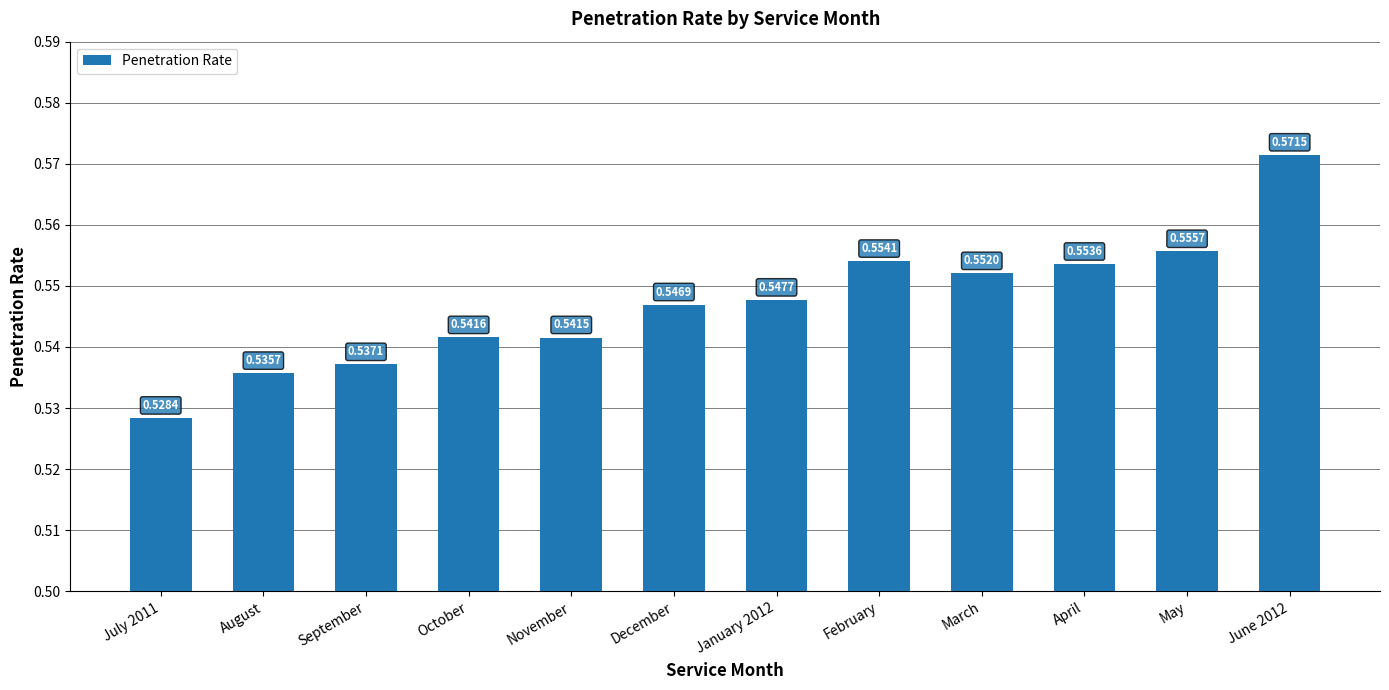

Rank the categories by value from lowest to highest.

July 2011, August, September, November, October, December, January 2012, March, April, February, May, June 2012